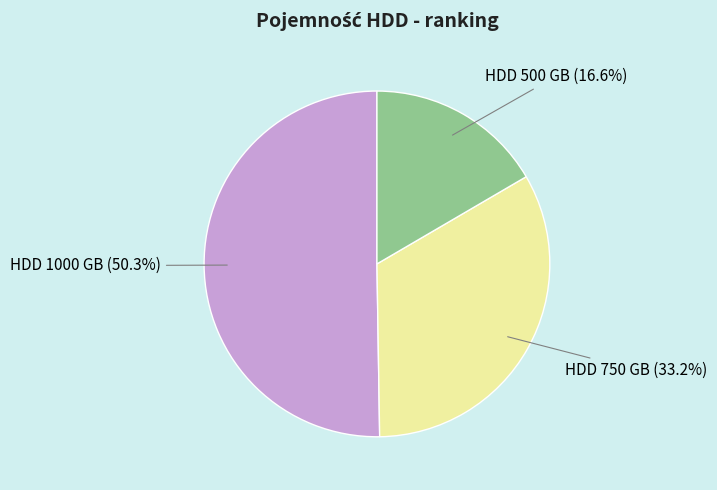

What percentage do HDD 500 GB and HDD 1000 GB together represent?

66.8%